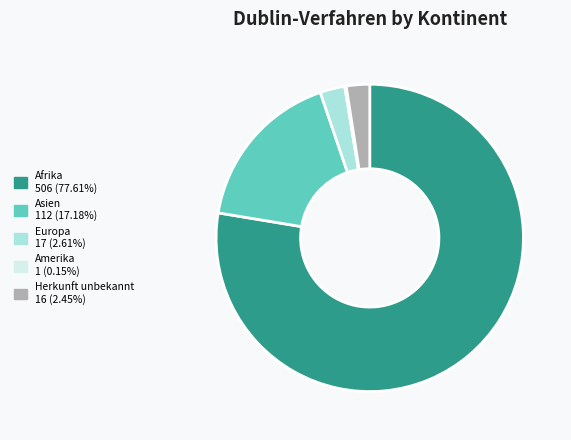

Does any single category account for the majority?

Yes